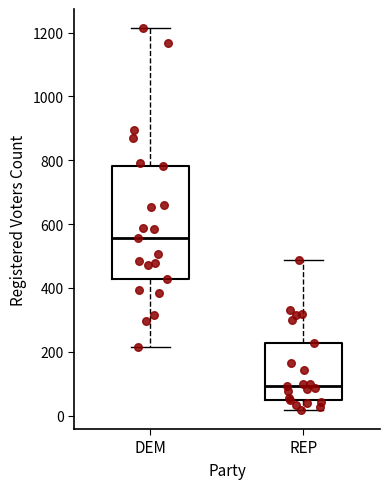

Reading left to right, read every box against the y-axis: the position of its median line, the range the box covers, and the ends of its whiskers. The values are not printed on the chart, so give them approximately, as read against the axis.

DEM: median 560, box 420 to 780, whiskers 220 to 1220
REP: median 100, box 40 to 220, whiskers 20 to 480